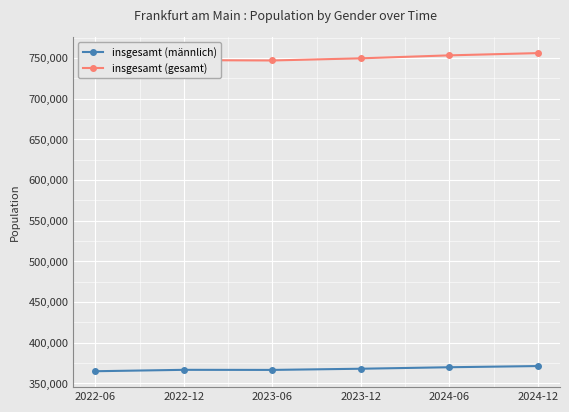

Reading left to right, list all the values displayed in this chart.

insgesamt (männlich): 364873	366598	366494	367937	369782	371235
insgesamt (gesamt): 744322	747389	746964	749596	753248	756021